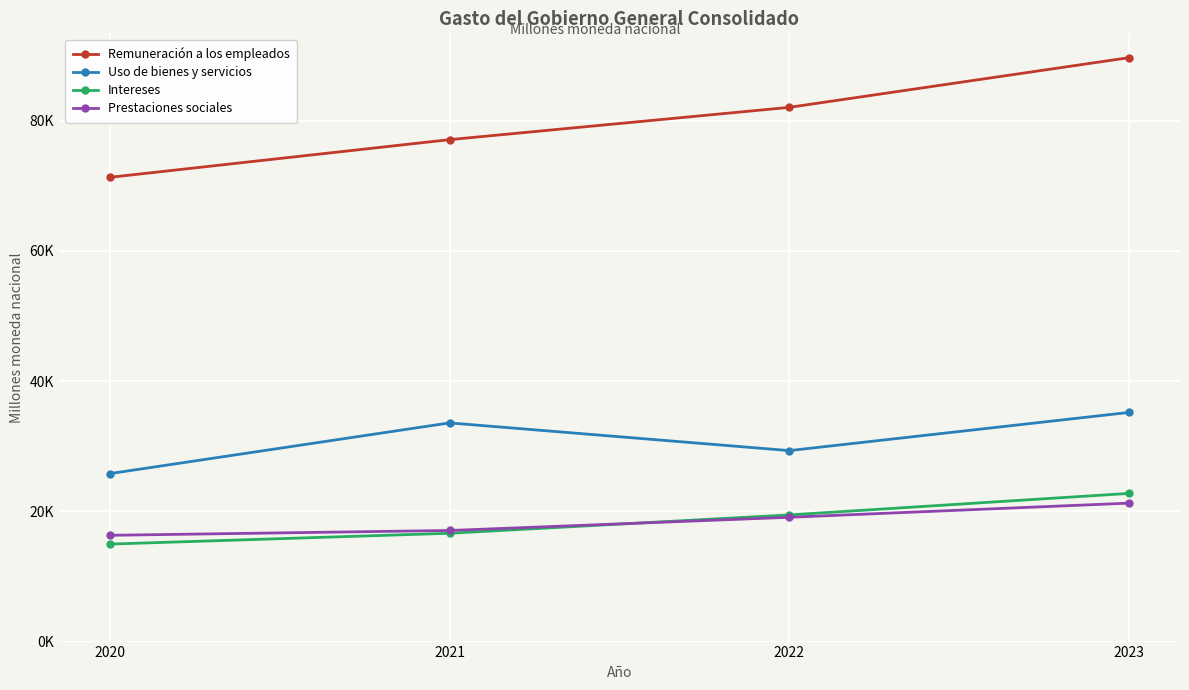

What is the maximum value shown in the chart?

89655.5